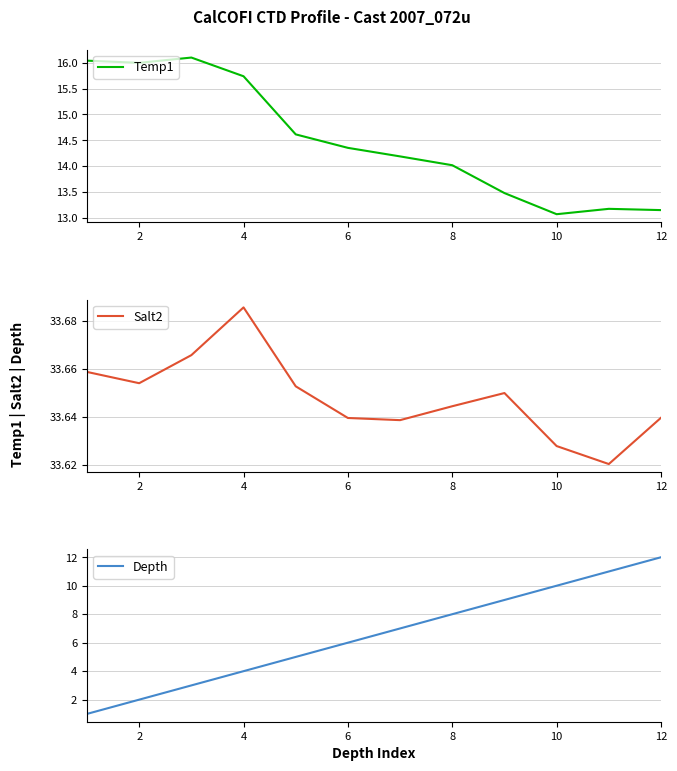

The value of Temp1 at 6 is 20.7. True or false?

False